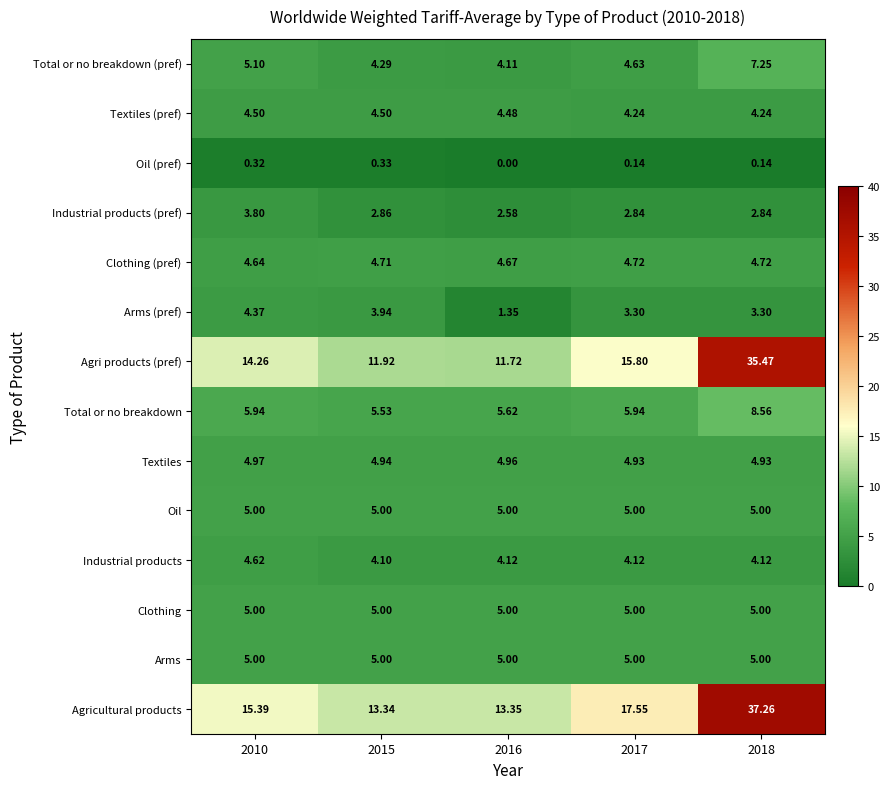

At how many categories does at least one series exceed 15?

3